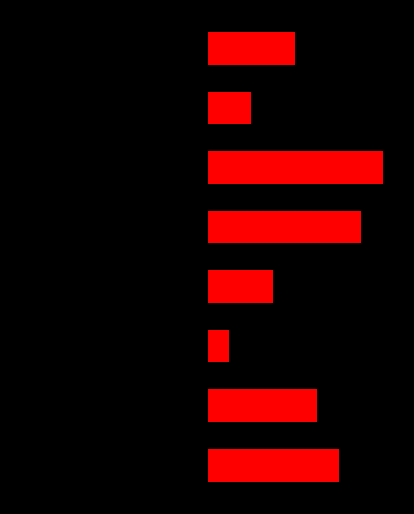

Reading left to right, what are all the values shown in this chart?

Ідентифікатор (right): 0=6	1=5	2=1	3=3	4=7	5=8	6=2	7=4
Ідентифікатор (left): 0=-6	1=-5	2=-1	3=-3	4=-7	5=-8	6=-2	7=-4